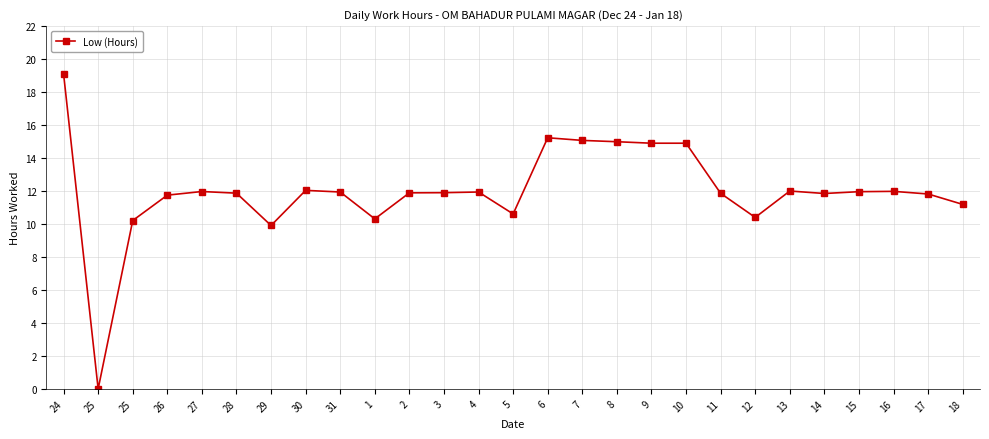

Reading left to right, transcribe all the data shown in this chart.

24=19.1	25=0.0	25=10.2	26=11.8	27=12.0	28=11.9	29=9.9	30=12.0	31=11.9	1=10.3	2=11.9	3=11.9	4=11.9	5=10.6	6=15.2	7=15.1	8=15.0	9=14.9	10=14.9	11=11.9	12=10.4	13=12.0	14=11.8	15=12.0	16=12.0	17=11.8	18=11.2